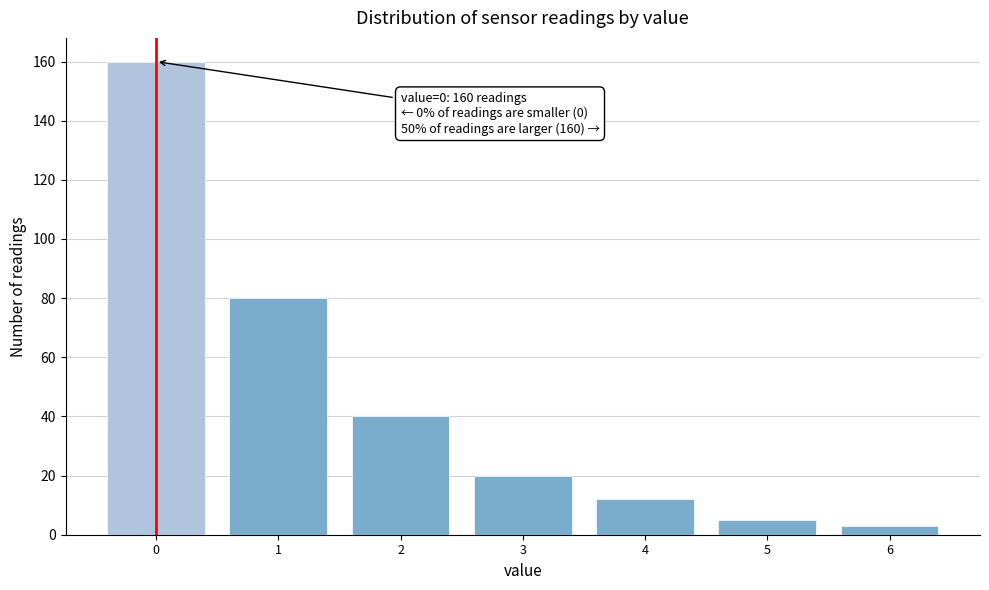

Reading left to right, transcribe all the data shown in this chart.

160	80	40	20	12	5	3